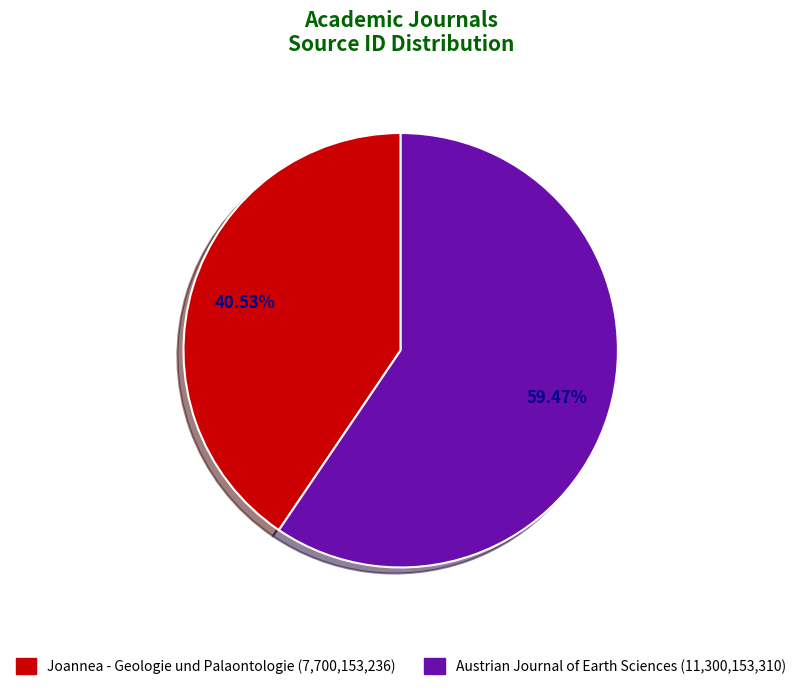

To the nearest percent, what portion does Austrian Journal of Earth Sciences represent?

59%